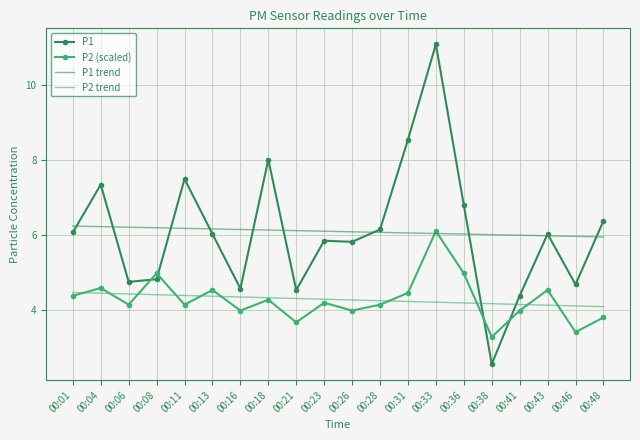

Rank the series by their maximum value, from highest to lowest.

P1, P1 trend, P2 (scaled), P2 trend